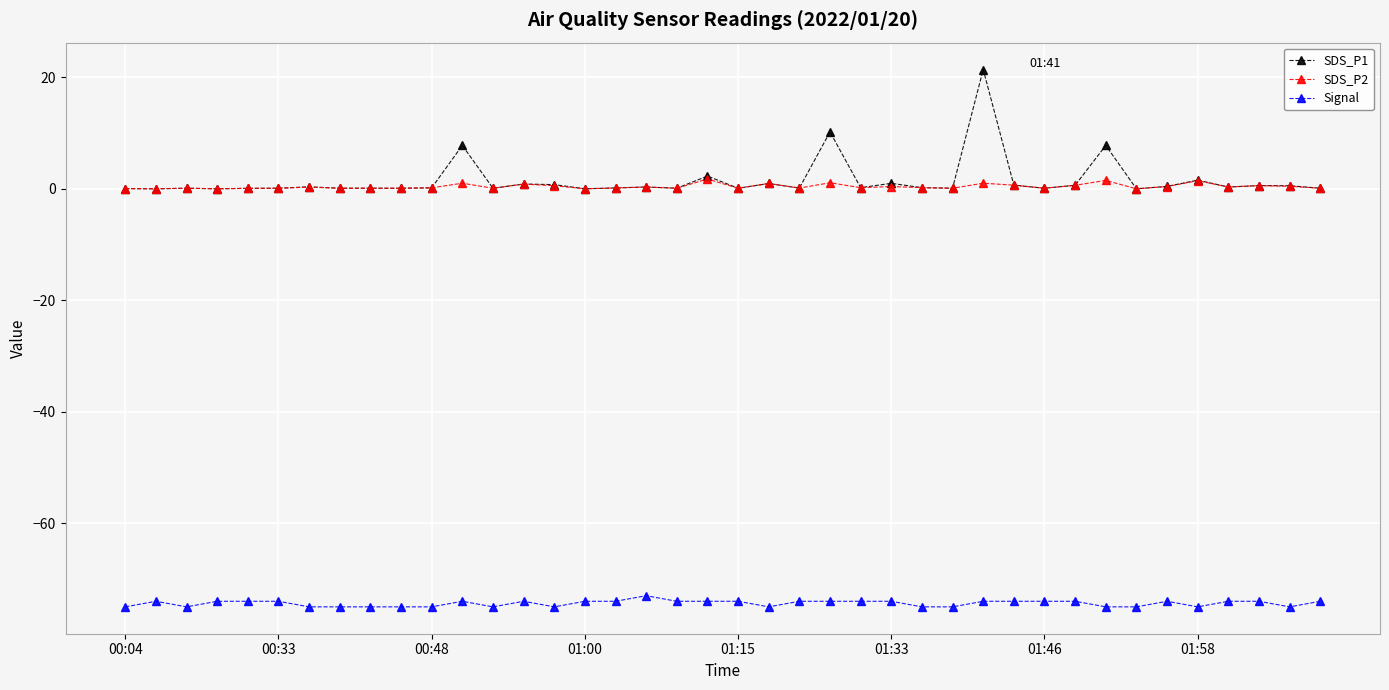

How many series are shown in this chart?

3